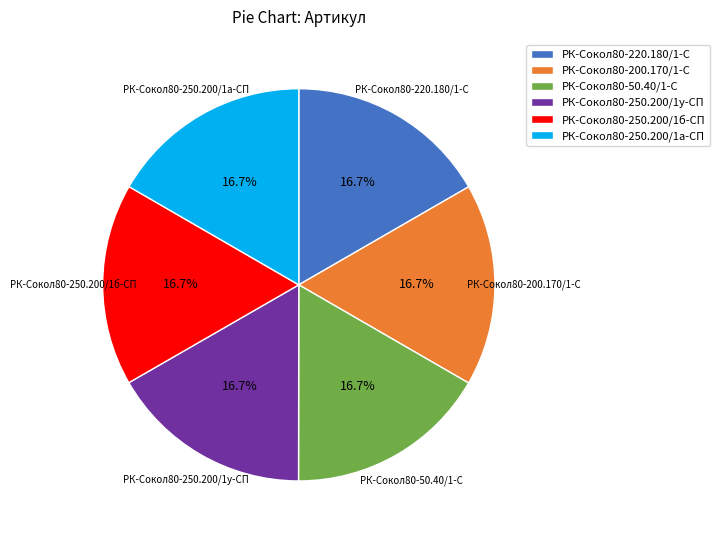

What percentage is the РК-Сокол80-200.170/1-С slice, to the nearest percent?

17%